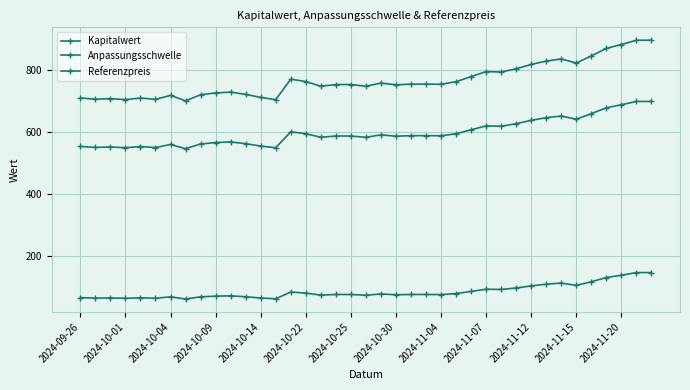

How many categories are shown in the chart?

39